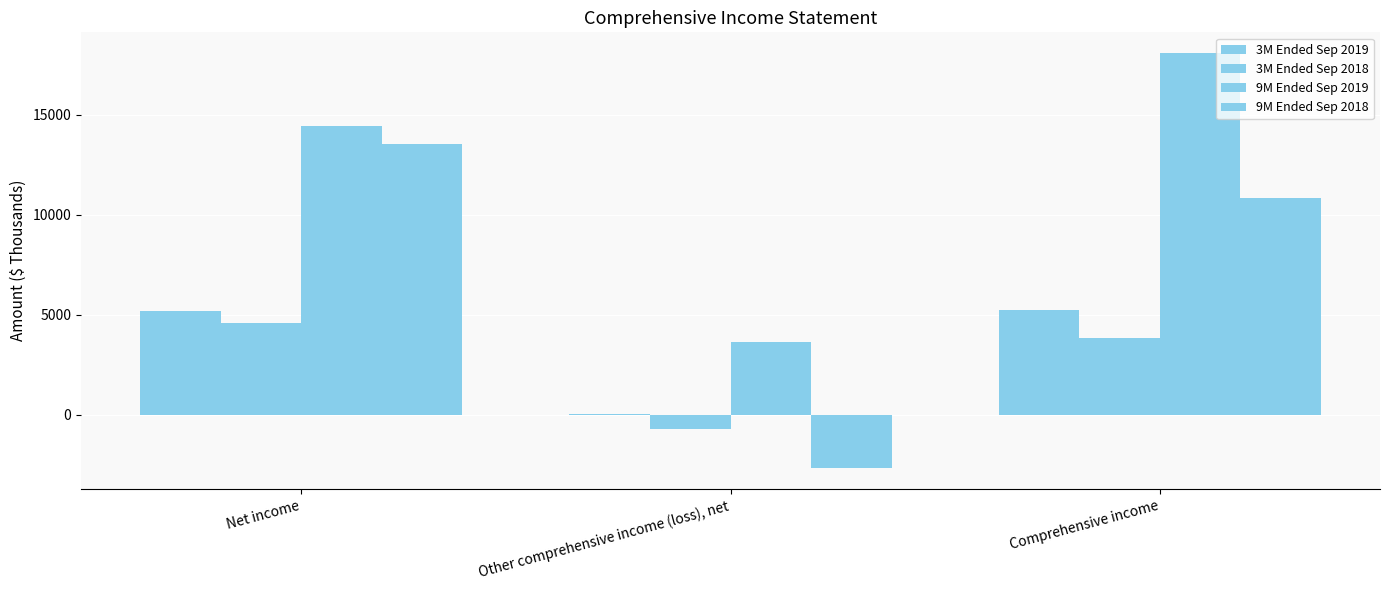

Reading left to right, transcribe all the data shown in this chart.

3M Ended Sep 2019: Net income=5196	Other comprehensive income (loss), net=48	Comprehensive income=5244
3M Ended Sep 2018: Net income=4581	Other comprehensive income (loss), net=-724	Comprehensive income=3857
9M Ended Sep 2019: Net income=14447	Other comprehensive income (loss), net=3632	Comprehensive income=18079
9M Ended Sep 2018: Net income=13519	Other comprehensive income (loss), net=-2684	Comprehensive income=10835